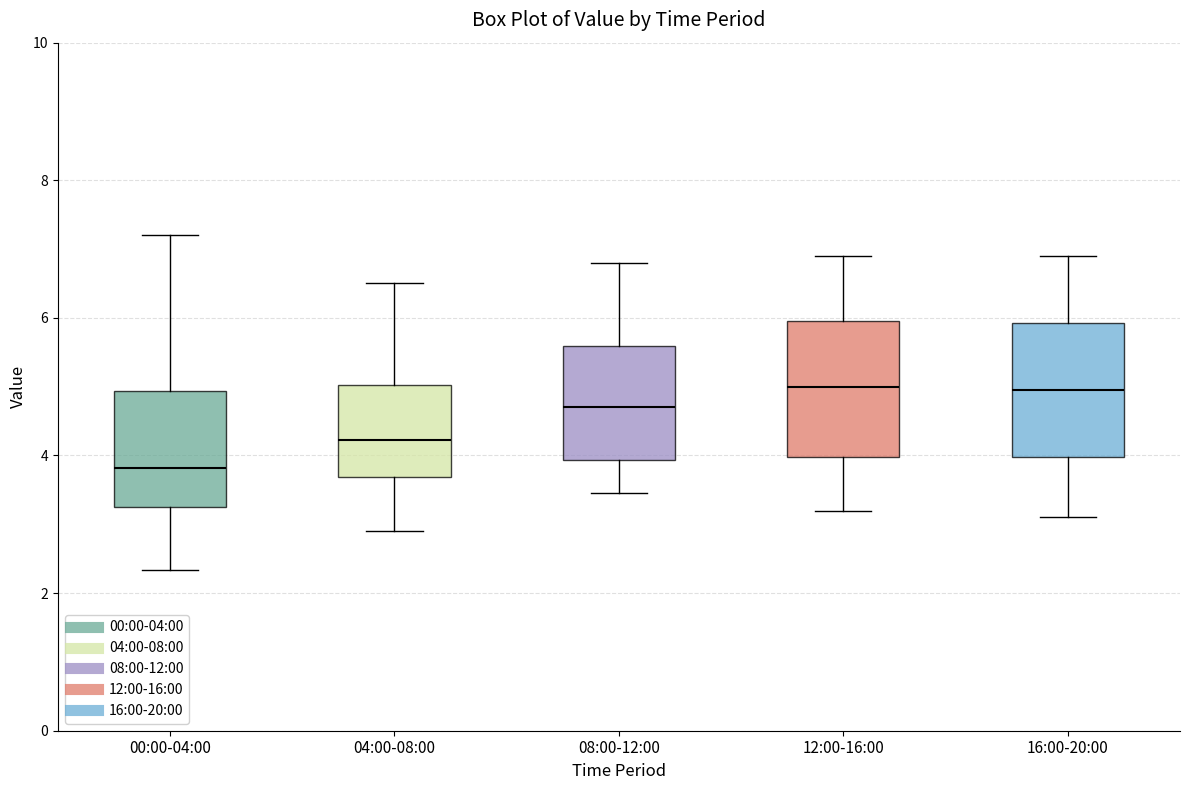

Which box has the lowest median line?

00:00-04:00